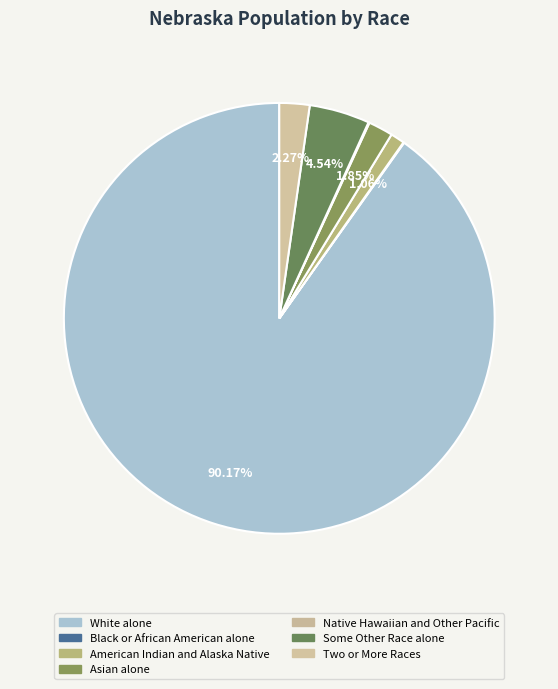

To the nearest percent, what is the difference between the Asian alone and Black or African American alone slice percentages?

2%